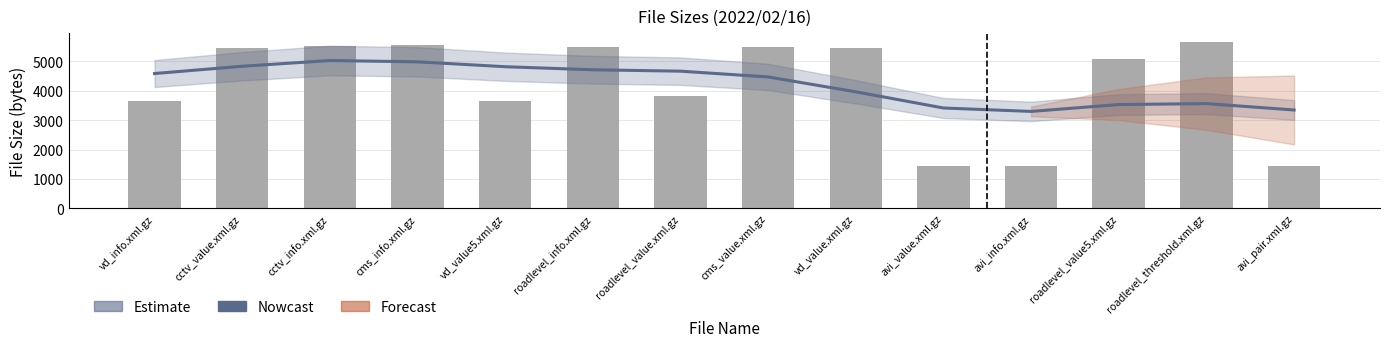

Count the number of values greater than 4587.

7